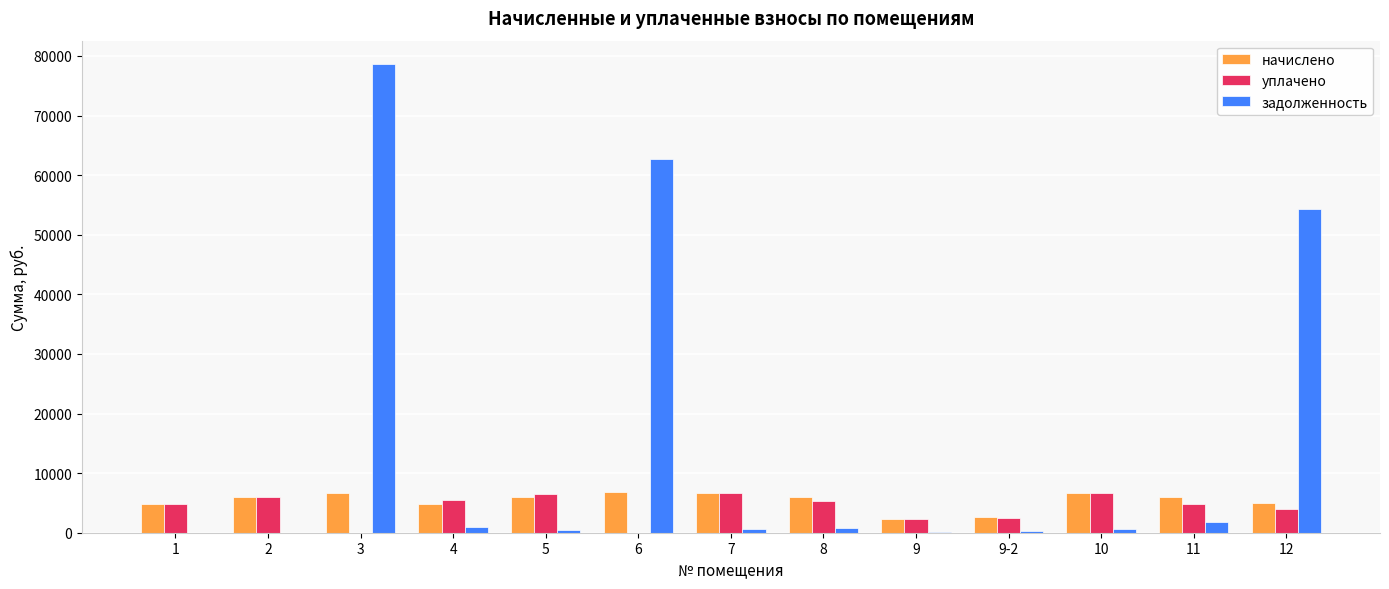

What is the sum of the уплачено values at 8 and 10?

12080.0